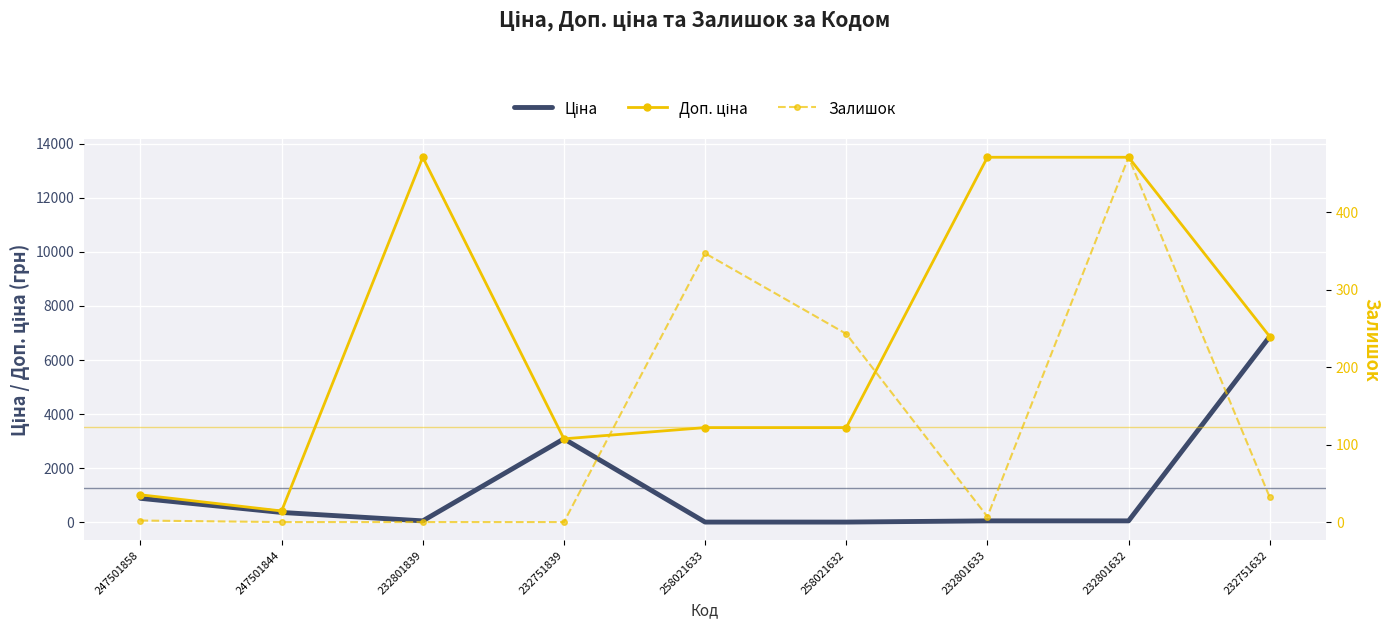

Which has a higher value, 232801839 or 247501844?

247501844